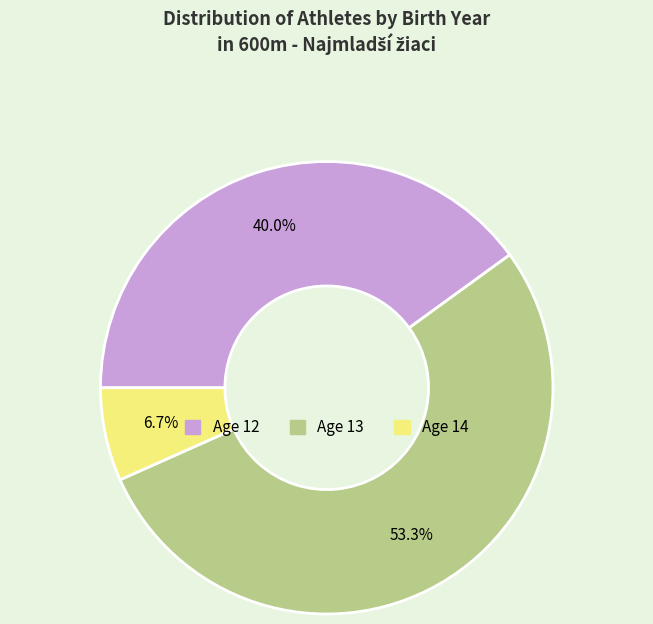

Is there a majority slice in this chart?

Yes